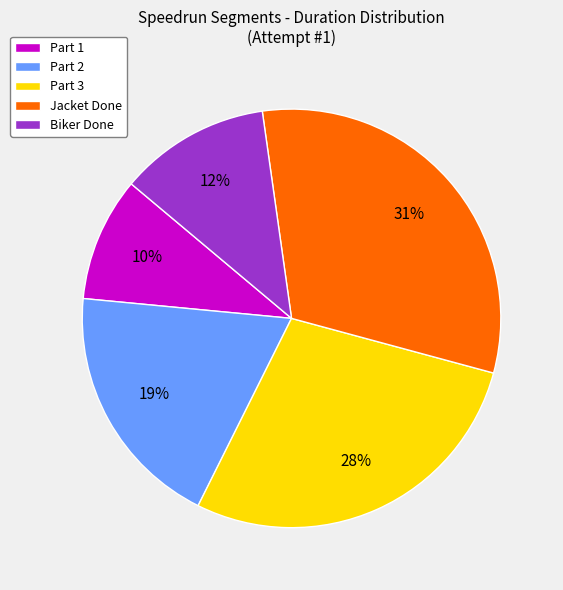

What is the ratio of the value at Part 1 to the value at Part 2?

0.5